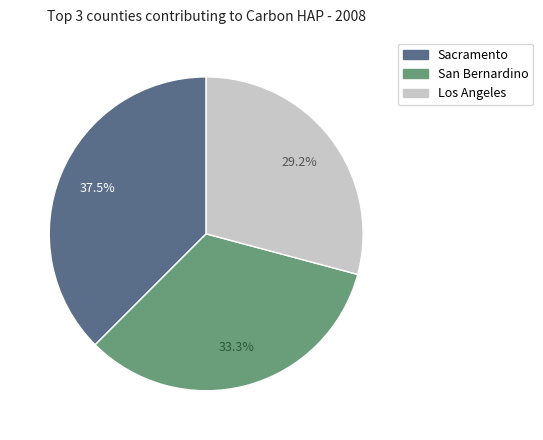

What portion of the pie excludes San Bernardino?

66.7%